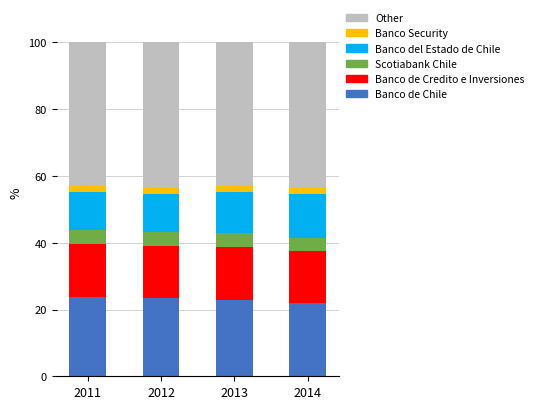

What is the minimum value for Banco de Chile?

22.1